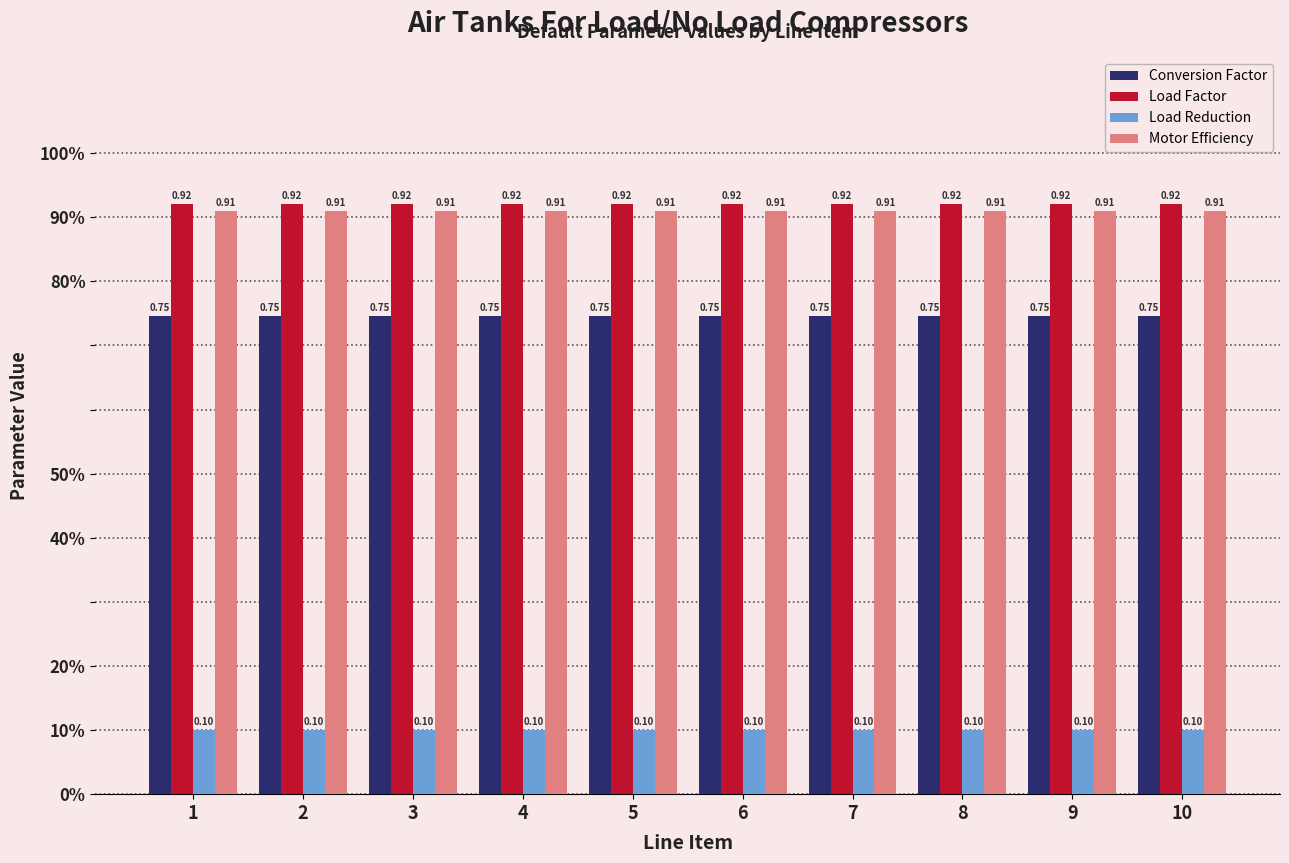

Rank the categories by Conversion Factor value from lowest to highest.

1, 2, 3, 4, 5, 6, 7, 8, 9, 10